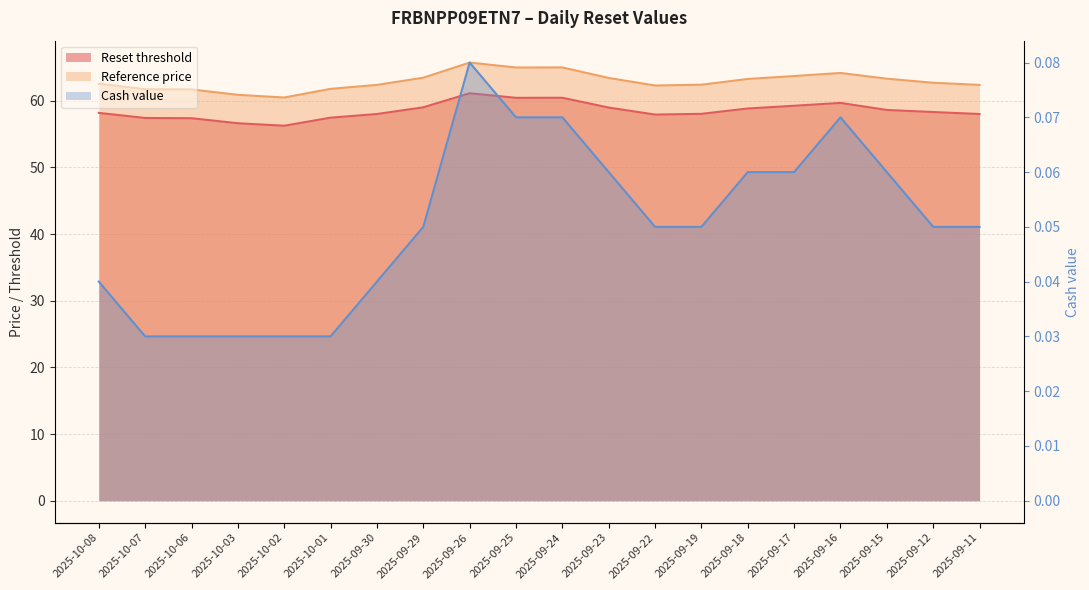

How many data points in Reset threshold are above 58?

14